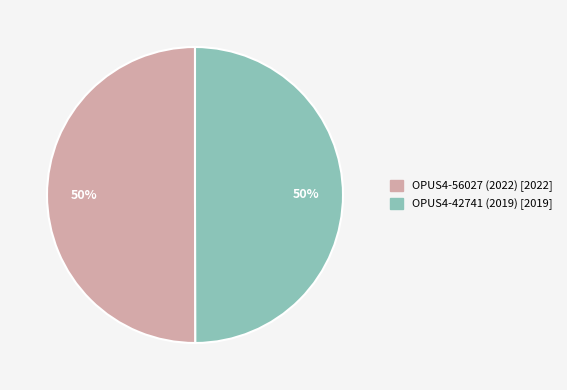

Is it true that OPUS4-56027 (2022) is 50% of the pie?

True